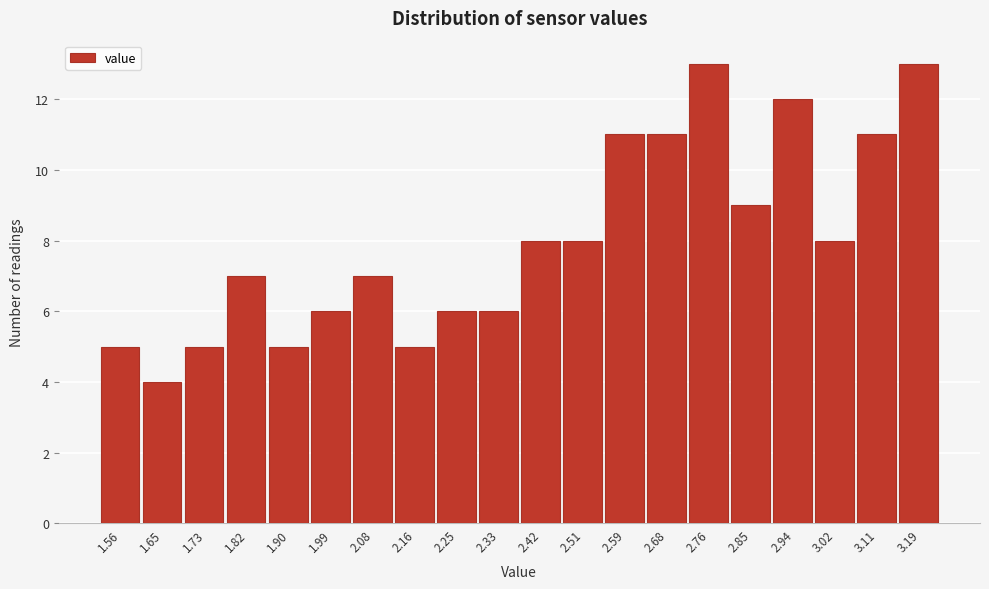

Reading left to right, extract all data points from this chart.

1.56=5	1.65=4	1.73=5	1.82=7	1.90=5	1.99=6	2.08=7	2.16=5	2.25=6	2.33=6	2.42=8	2.51=8	2.59=11	2.68=11	2.76=13	2.85=9	2.94=12	3.02=8	3.11=11	3.19=13